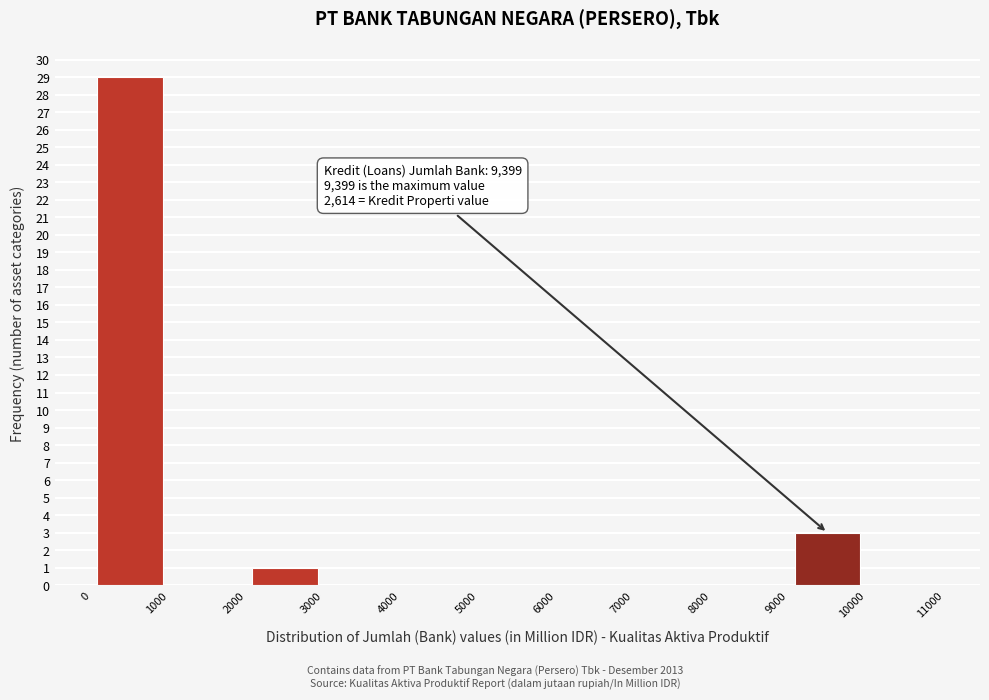

Which range on the x-axis has the tallest bar?

0 to 1000